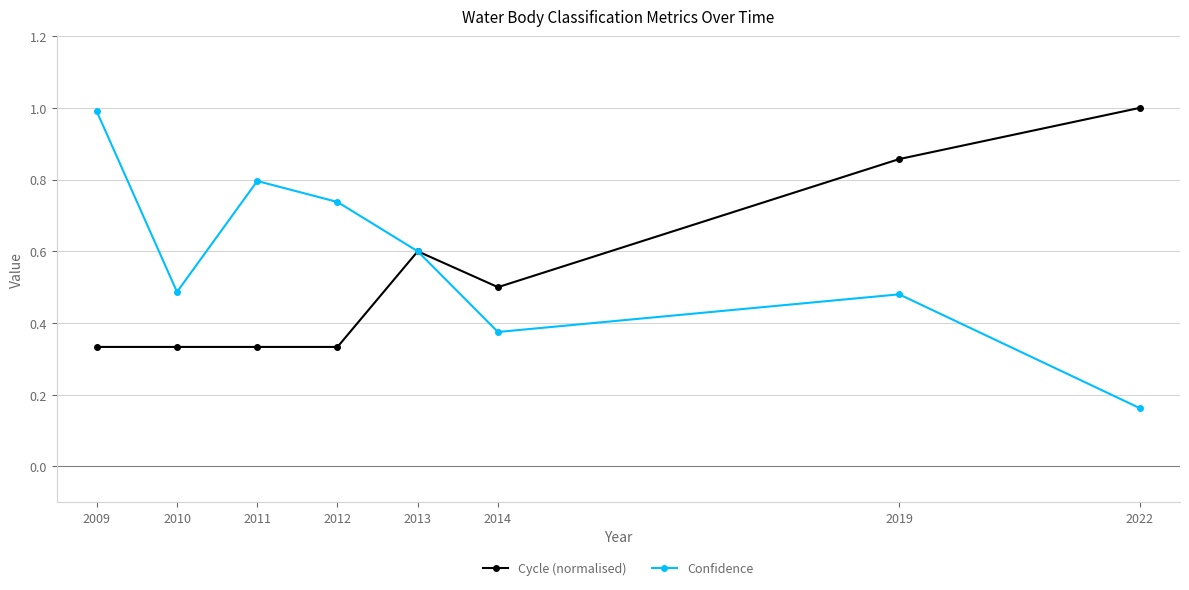

Does the chart display data point markers on the line(s)?

Yes